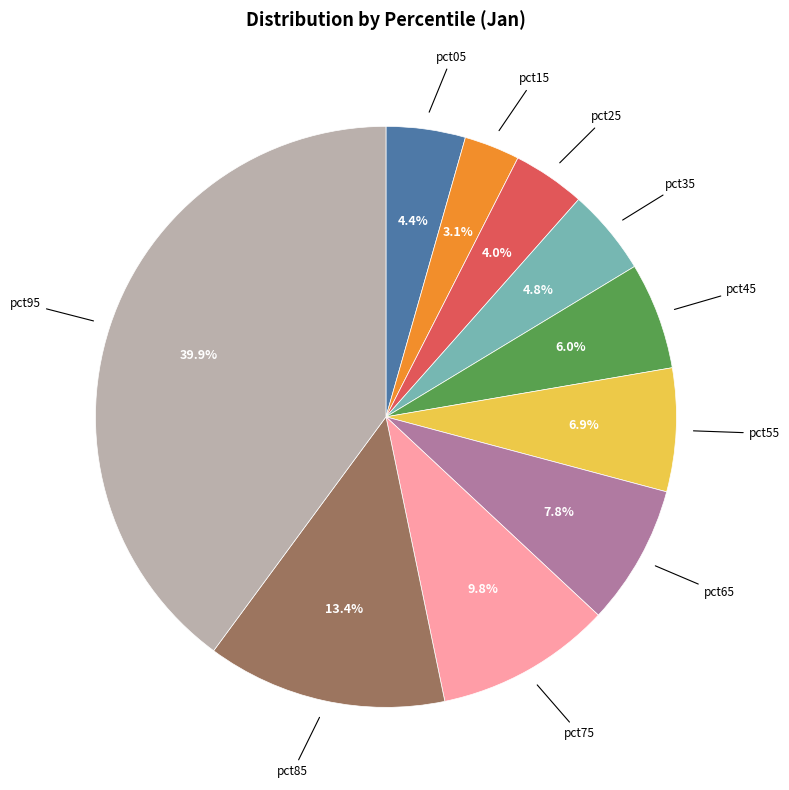

Is there a majority slice in this chart?

No